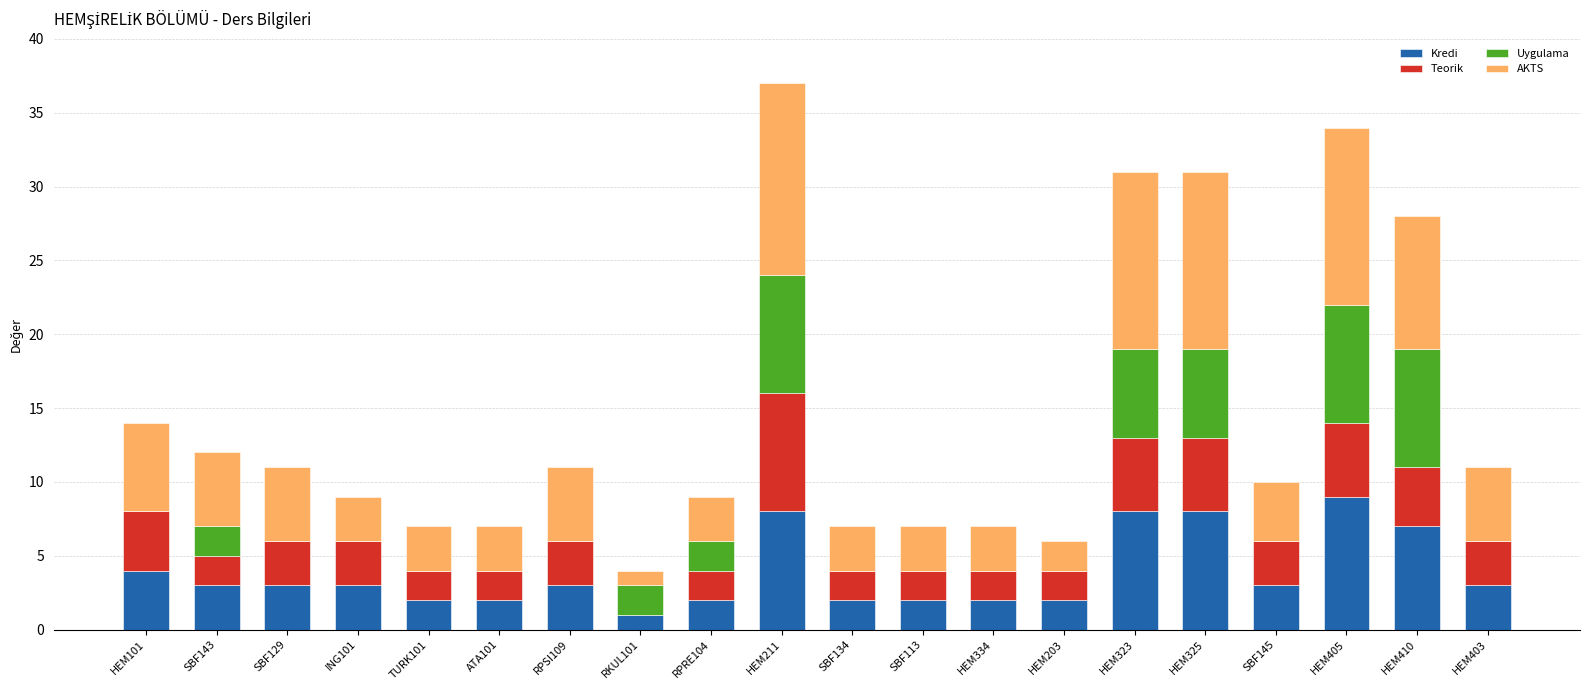

Is it true that Kredi equals 2 at RPRE104?

True